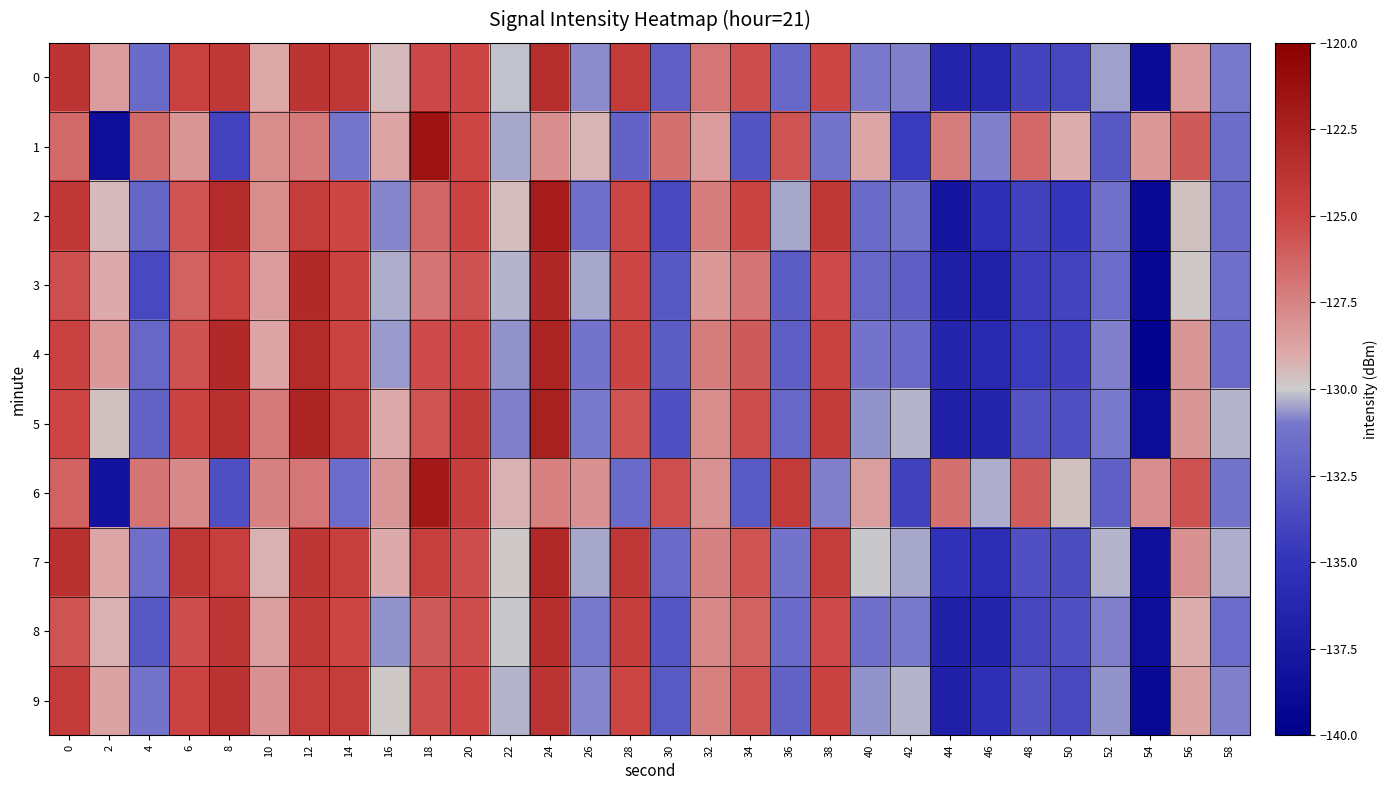

Reading left to right, transcribe all the data shown in this chart.

0: 0=-123.9	2=-128.5	4=-131.7	6=-124.7	8=-124.2	10=-128.9	12=-123.9	14=-124.1	16=-129.5	18=-125.2	20=-125.1	22=-130.1	24=-123.4	26=-130.7	28=-124.3	30=-132.3	32=-127.0	34=-125.4	36=-131.9	38=-125.0	40=-131.0	42=-130.9	44=-136.5	46=-136.2	48=-134.0	50=-133.9	52=-130.5	54=-138.9	56=-128.5	58=-131.0
1: 0=-126.5	2=-138.6	4=-126.5	6=-128.2	8=-134.0	10=-127.9	12=-127.1	14=-131.1	16=-128.8	18=-121.5	20=-125.0	22=-130.5	24=-127.9	26=-129.3	28=-132.1	30=-126.8	32=-128.5	34=-133.0	36=-125.7	38=-131.2	40=-128.9	42=-134.6	44=-127.2	46=-130.9	48=-126.5	50=-129.1	52=-132.8	54=-128.3	56=-125.9	58=-131.6
2: 0=-124.1	2=-129.5	4=-132.0	6=-125.7	8=-123.2	10=-127.9	12=-124.5	14=-125.1	16=-130.8	18=-126.3	20=-124.9	22=-129.6	24=-122.1	26=-131.5	28=-125.0	30=-133.7	32=-127.2	34=-124.9	36=-130.5	38=-124.1	40=-131.8	42=-131.2	44=-137.9	46=-135.5	48=-134.1	50=-134.8	52=-131.3	54=-139.0	56=-129.7	58=-131.9
3: 0=-125.5	2=-129.0	4=-133.7	6=-126.2	8=-124.9	10=-128.5	12=-123.1	14=-124.8	16=-130.3	18=-126.9	20=-125.6	22=-130.2	24=-122.9	26=-130.5	28=-125.1	30=-132.8	32=-128.3	34=-126.9	36=-132.6	38=-125.2	40=-131.9	42=-132.5	44=-137.0	46=-136.7	48=-134.3	50=-134.0	52=-131.7	54=-139.2	56=-129.9	58=-131.5
4: 0=-124.8	2=-128.3	4=-131.9	6=-125.6	8=-123.1	10=-128.8	12=-123.2	14=-124.9	16=-130.6	18=-125.2	20=-124.9	22=-130.7	24=-122.7	26=-131.2	28=-124.9	30=-132.6	32=-127.2	34=-125.9	36=-132.5	38=-124.8	40=-131.2	42=-131.8	44=-136.3	46=-135.9	48=-134.6	50=-134.2	52=-130.9	54=-139.6	56=-128.2	58=-131.8
5: 0=-125.0	2=-129.7	4=-132.2	6=-124.9	8=-123.6	10=-127.1	12=-122.8	14=-124.5	16=-129.0	18=-125.7	20=-124.2	22=-130.9	24=-122.3	26=-131.0	28=-125.7	30=-133.2	32=-127.9	34=-125.3	36=-131.9	38=-124.3	40=-130.7	42=-130.2	44=-136.9	46=-136.5	48=-133.1	50=-133.3	52=-131.0	54=-138.7	56=-128.2	58=-130.2
6: 0=-126.2	2=-138.1	4=-126.9	6=-127.7	8=-133.3	10=-127.5	12=-127.0	14=-131.7	16=-128.2	18=-121.9	20=-124.6	22=-129.2	24=-127.3	26=-128.0	28=-131.8	30=-125.5	32=-128.1	34=-132.7	36=-124.3	38=-130.9	40=-128.6	42=-134.1	44=-126.8	46=-130.3	48=-126.0	50=-129.7	52=-132.3	54=-127.9	56=-125.6	58=-131.2
7: 0=-123.6	2=-128.9	4=-131.5	6=-124.1	8=-124.7	10=-129.2	12=-124.0	14=-124.7	16=-129.0	18=-124.7	20=-125.3	22=-129.9	24=-123.0	26=-130.5	28=-124.1	30=-131.8	32=-127.5	34=-125.7	36=-131.2	38=-124.5	40=-130.0	42=-130.5	44=-135.1	46=-135.7	48=-133.2	50=-133.5	52=-130.2	54=-138.3	56=-128.0	58=-130.3
8: 0=-125.7	2=-129.2	4=-132.8	6=-125.3	8=-124.0	10=-128.6	12=-124.2	14=-125.0	16=-130.7	18=-125.9	20=-125.3	22=-130.0	24=-123.5	26=-131.0	28=-124.6	30=-132.9	32=-127.7	34=-126.2	36=-131.8	38=-125.2	40=-131.5	42=-131.0	44=-136.8	46=-136.3	48=-133.9	50=-133.2	52=-130.9	54=-138.6	56=-129.1	58=-131.7
9: 0=-124.3	2=-128.7	4=-131.2	6=-124.9	8=-123.7	10=-128.0	12=-124.5	14=-124.5	16=-129.9	18=-125.3	20=-125.0	22=-130.2	24=-123.8	26=-130.8	28=-125.0	30=-132.7	32=-127.3	34=-125.7	36=-132.2	38=-124.8	40=-130.7	42=-130.2	44=-136.9	46=-135.5	48=-133.0	50=-133.7	52=-130.7	54=-139.0	56=-128.7	58=-130.9